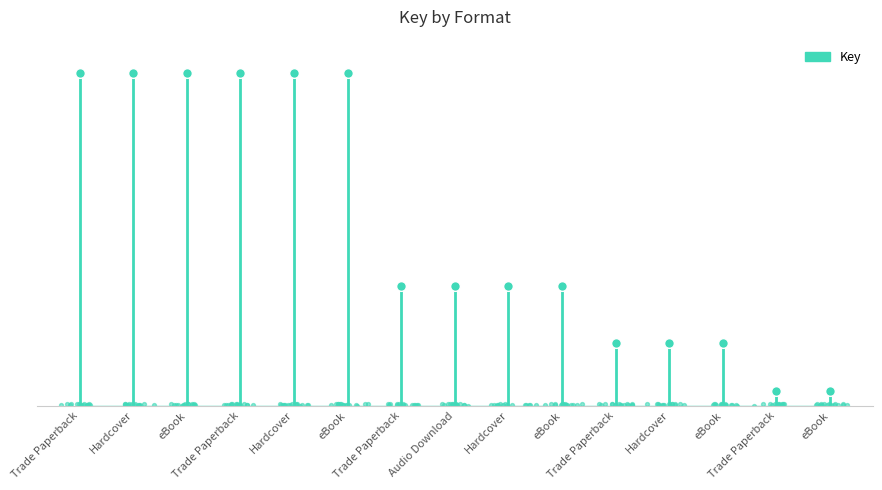

What is the change in value from Audio Download to Trade Paperback?

-68950943